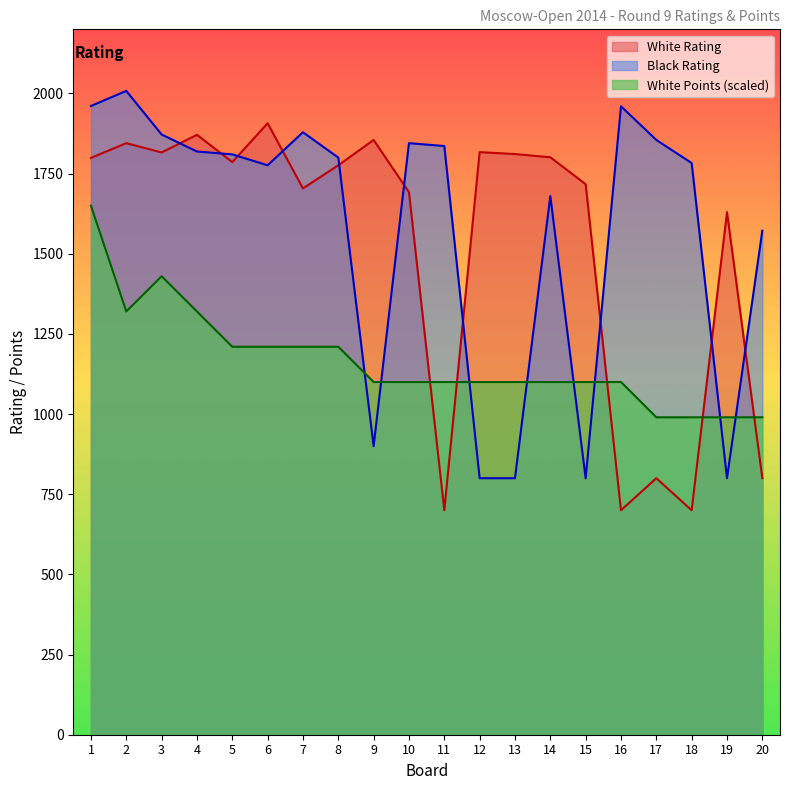

Between 1 and 15, which series saw the biggest shift?

Black Rating